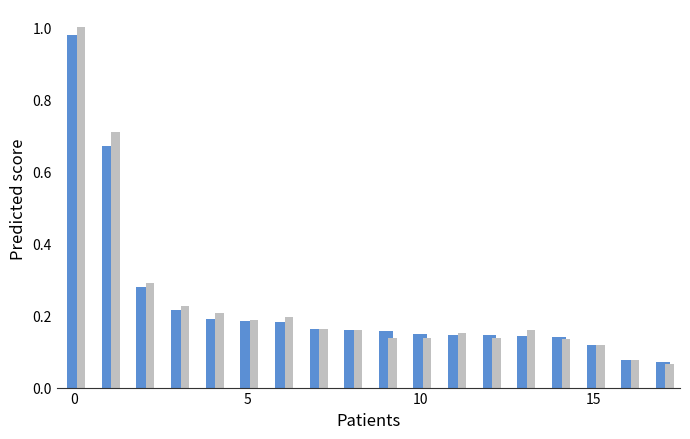

How many bars are there in each group?

2